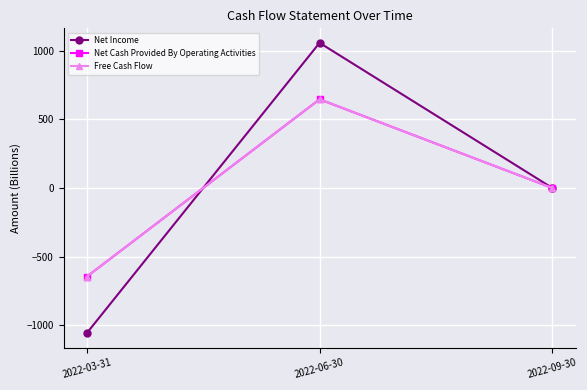

Reading left to right, list all the values displayed in this chart.

Net Income: -1058.5	1058.5	-0.0
Net Cash Provided By Operating Activities: -646.7	646.7	-0.0
Free Cash Flow: -646.7	646.7	-0.0